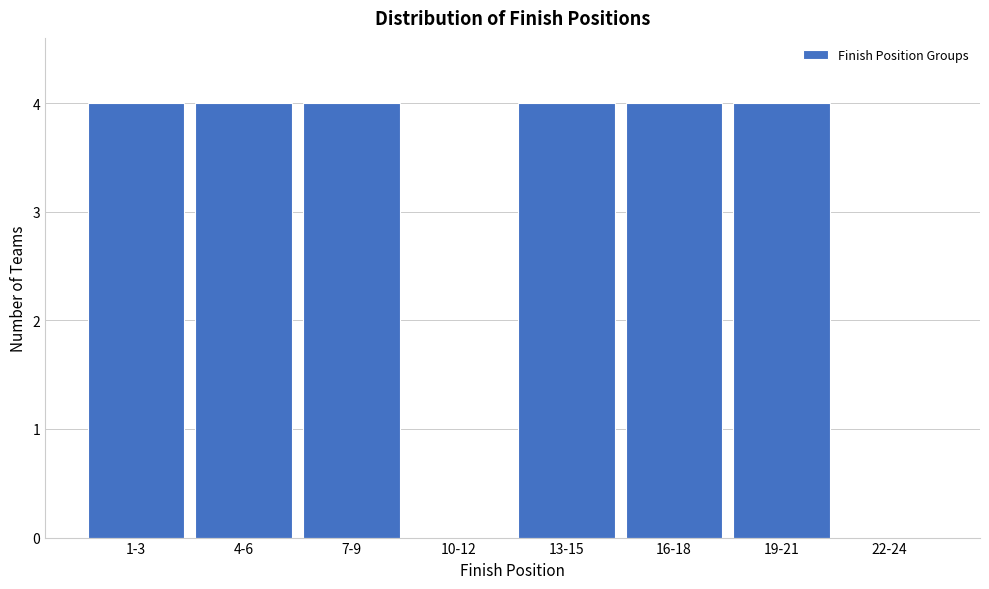

Reading right to left, what are all the values shown in this chart?

22-24=0	19-21=4	16-18=4	13-15=4	10-12=0	7-9=4	4-6=4	1-3=4